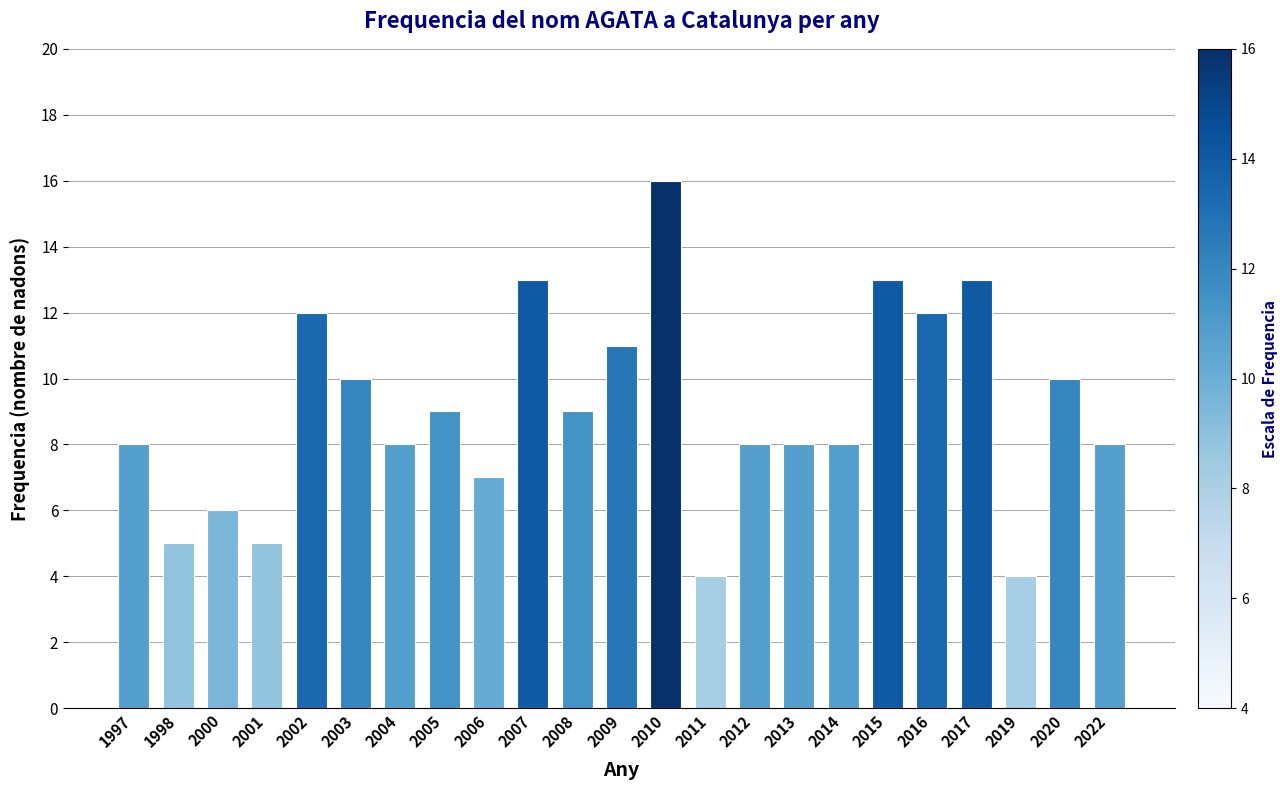

What is the greatest value displayed?

16